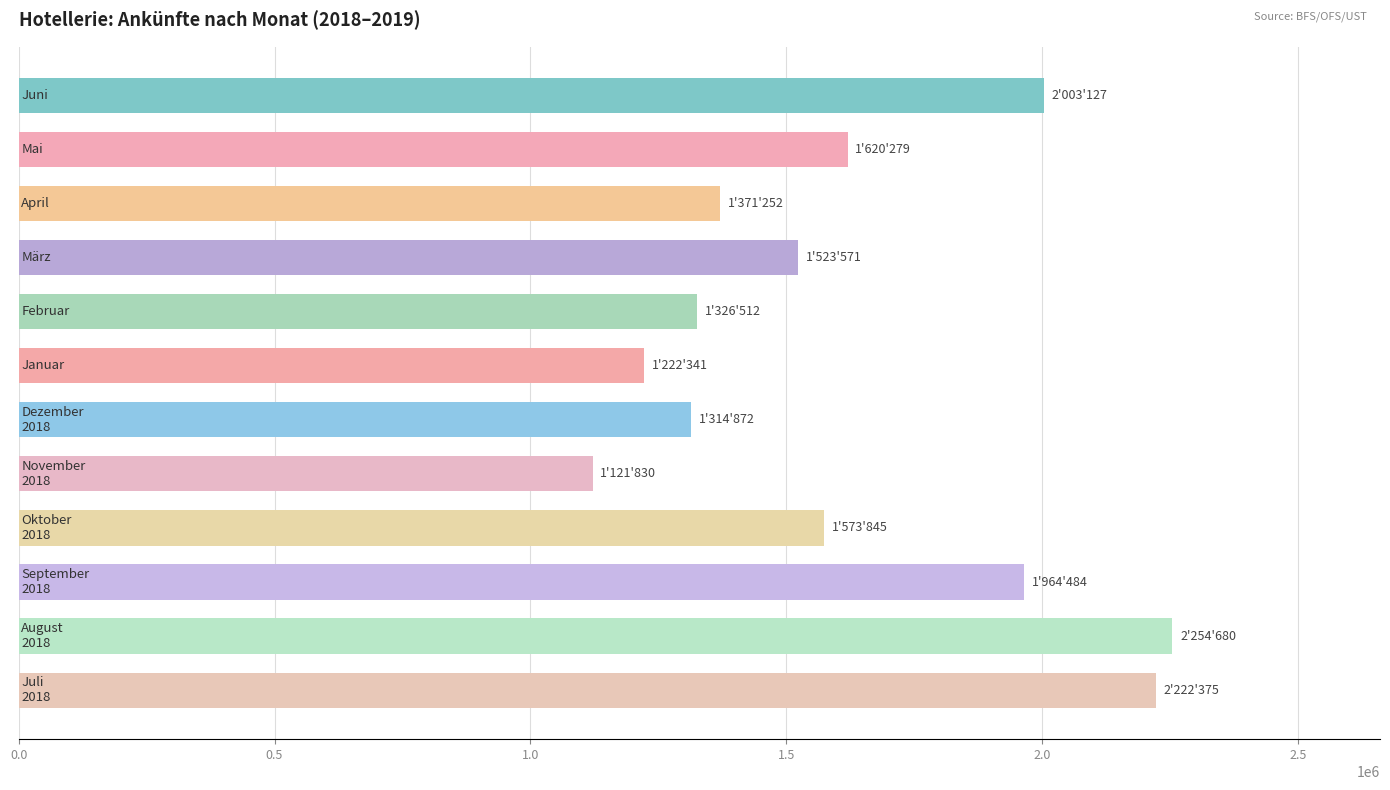

How many data points does each series have?

12